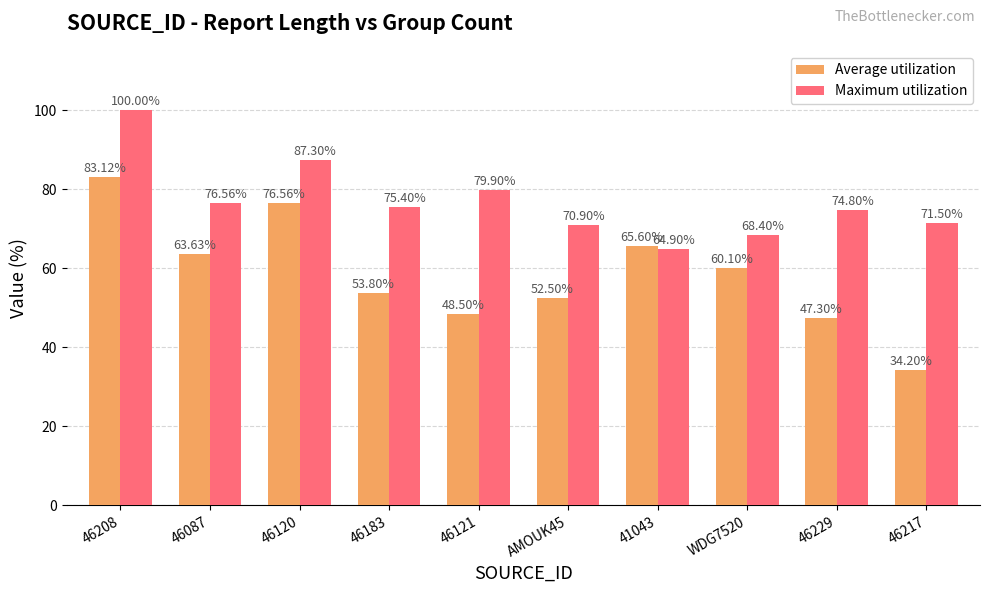

The value of Maximum utilization at 46121 is 124.5. True or false?

False